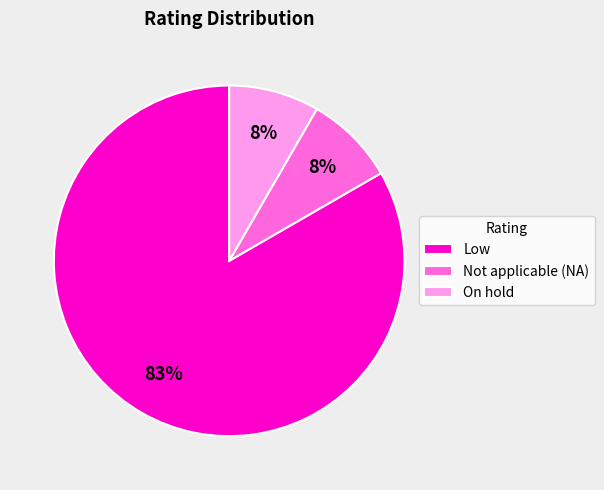

To the nearest percent, what is the average slice percentage?

33%